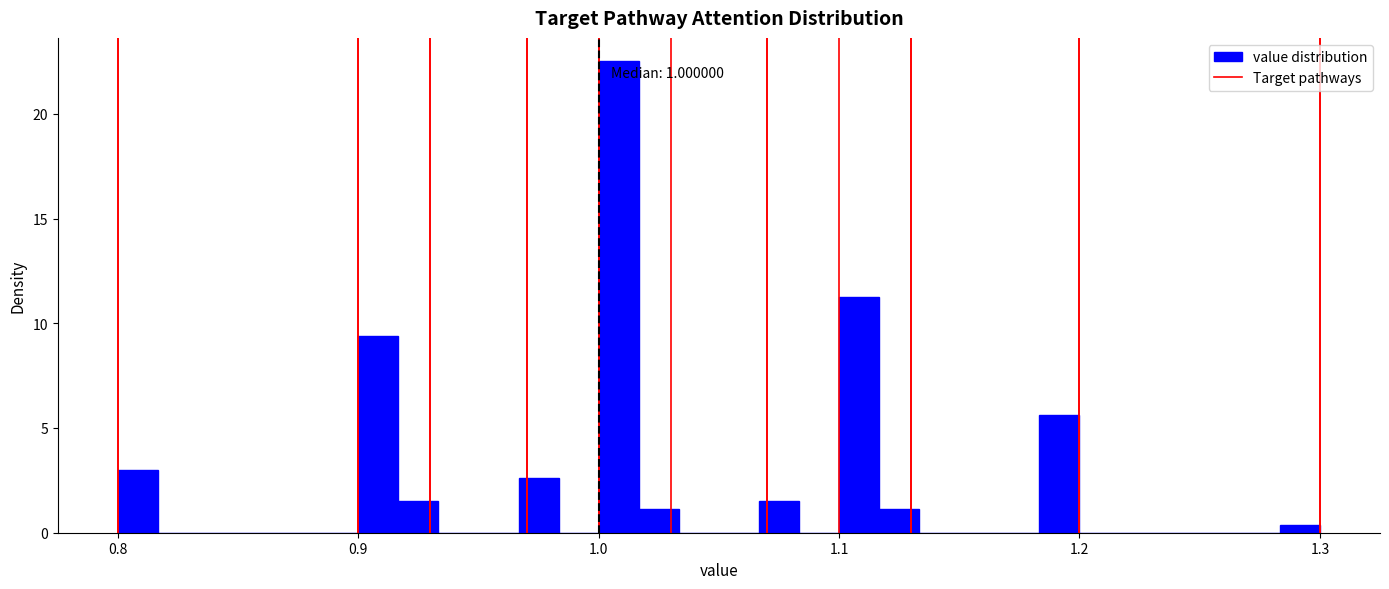

Read against the x-axis, roughly where is the centre of the tallest bar?

1.01